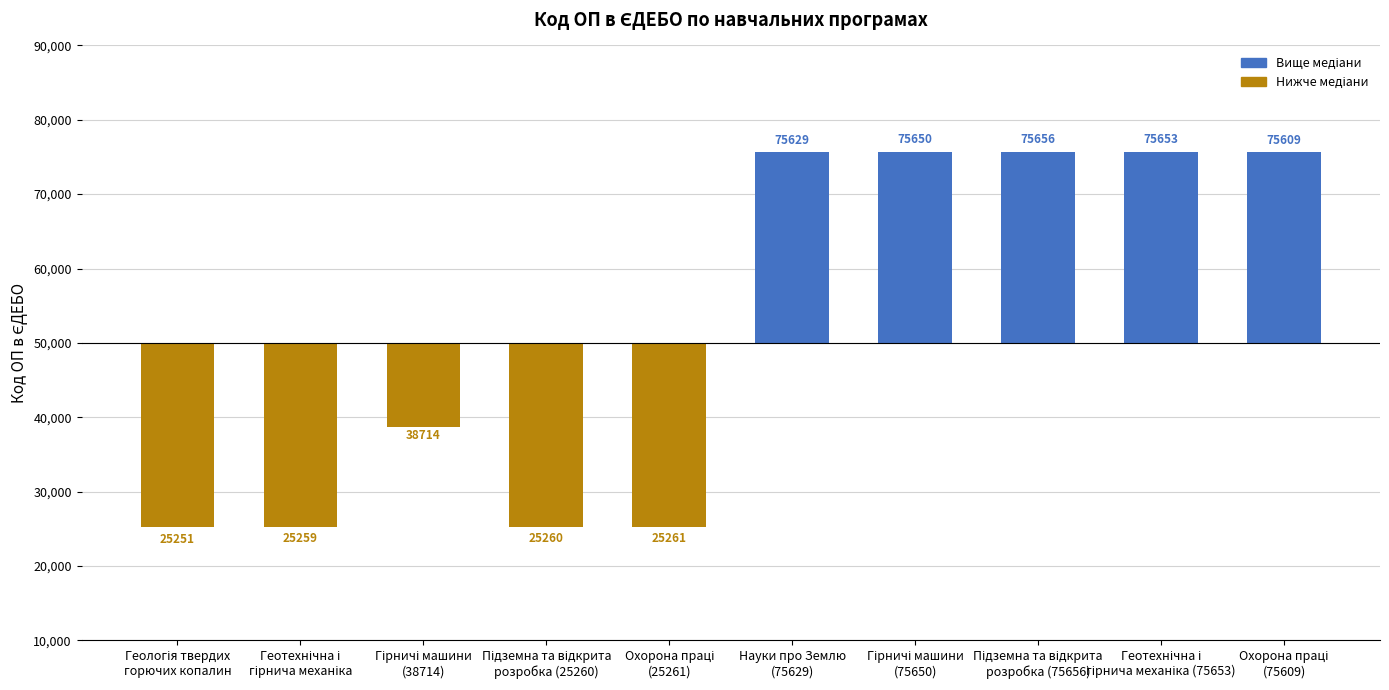

What is the smallest value displayed?

-24749